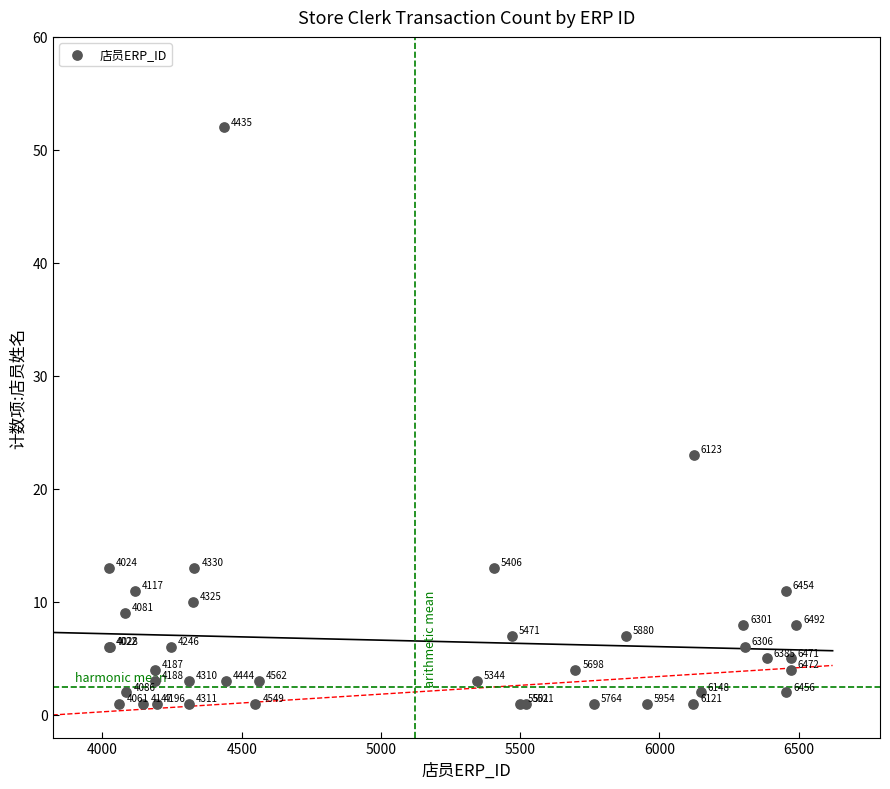

What Y value in the scatter plot is closest to 26?

23